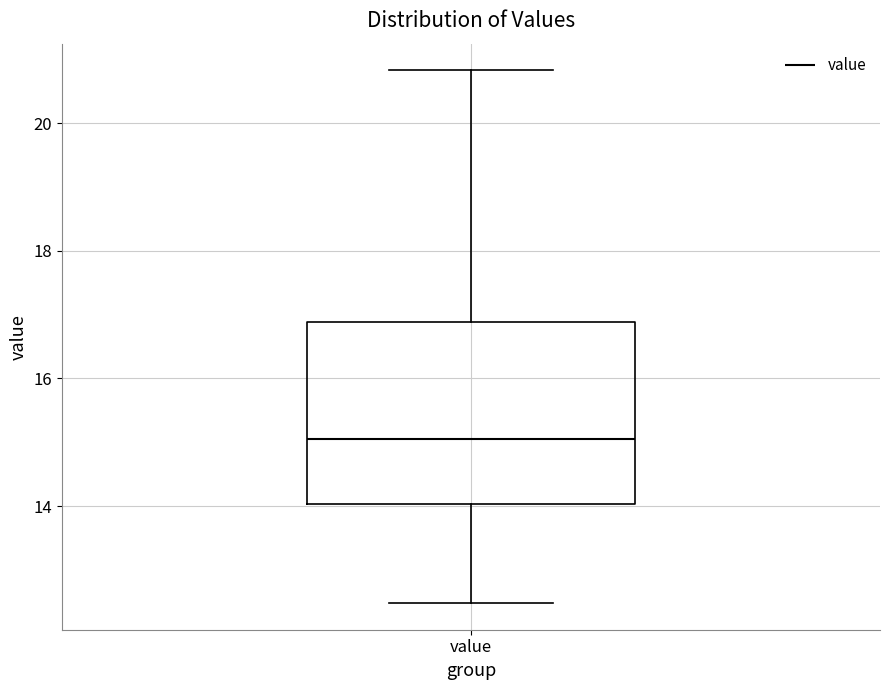

Transcribe this box plot: give where the median line is, the range the box spans, and where the two whiskers end, as read against the y-axis. The values are not printed on the chart, so give them approximately, as read against the axis.

median 15.0, box 14.0 to 16.8, whiskers 12.4 to 20.8